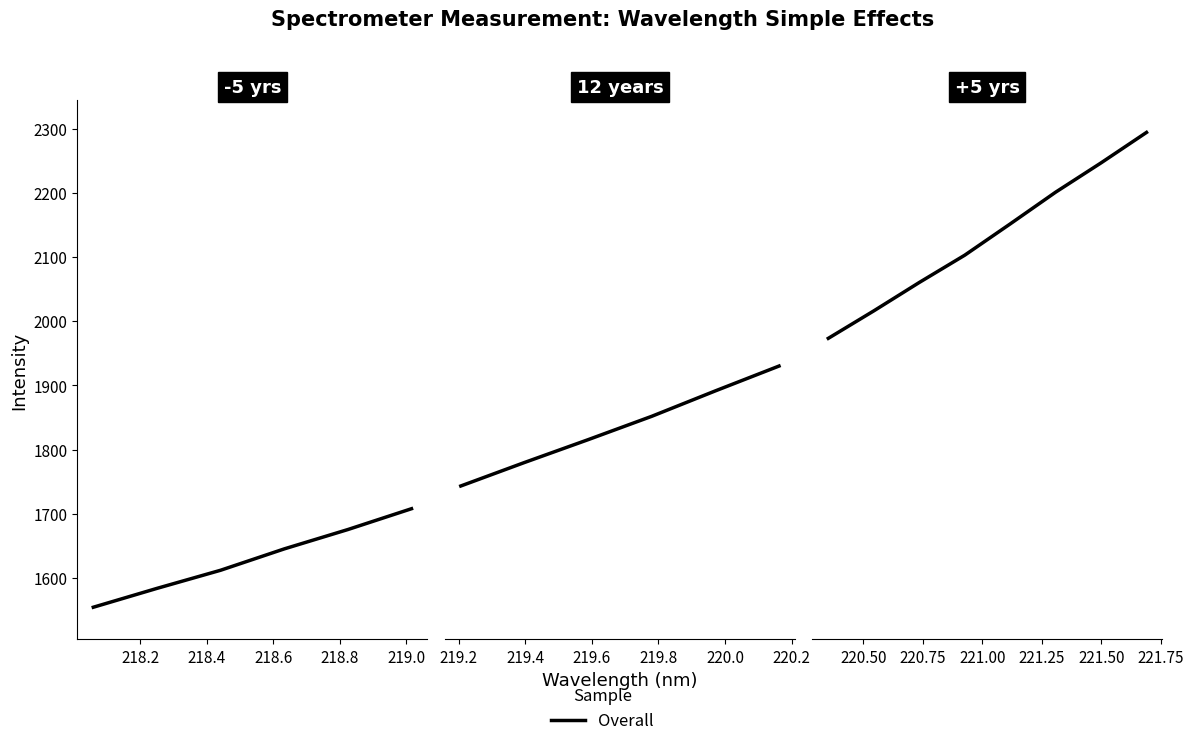

At which category does the chart reach its minimum across all series?

218.0